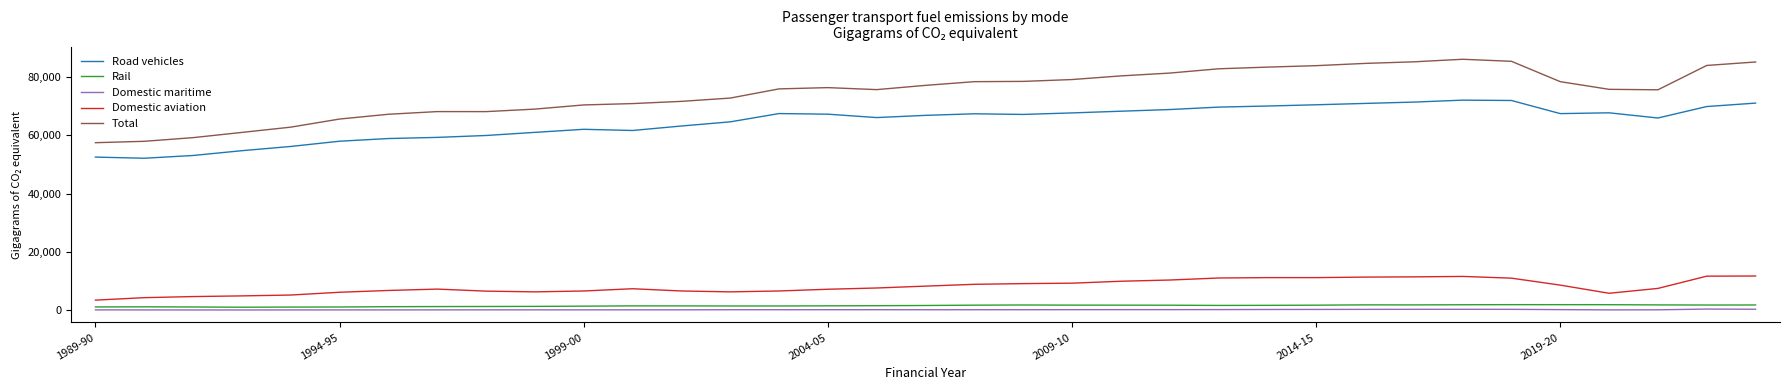

What is the sum of all Rail values?

56685.7